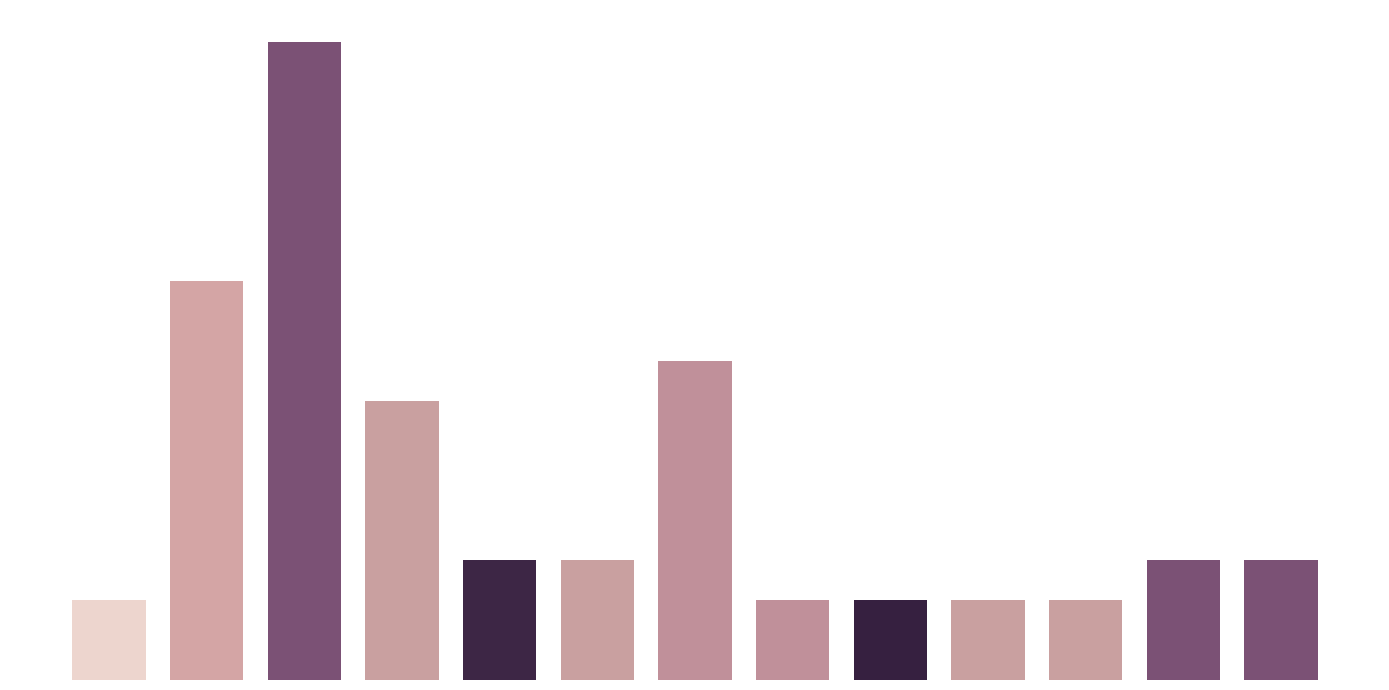

Which category has the highest value across all series?

Б1.О.03